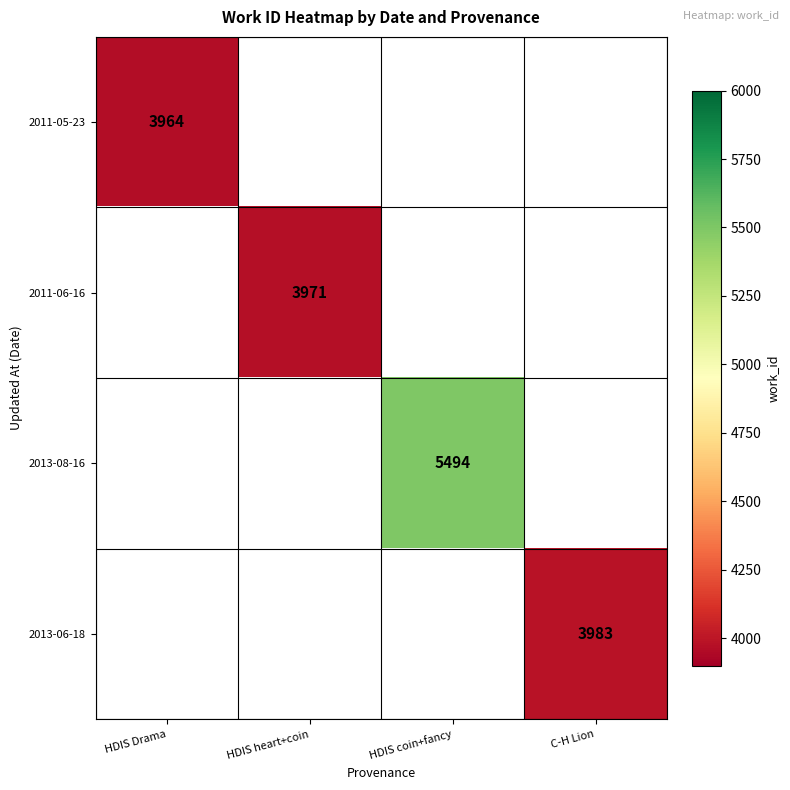

True or false: 2011-05-23 has a value of 6646 at HDIS Drama.

False